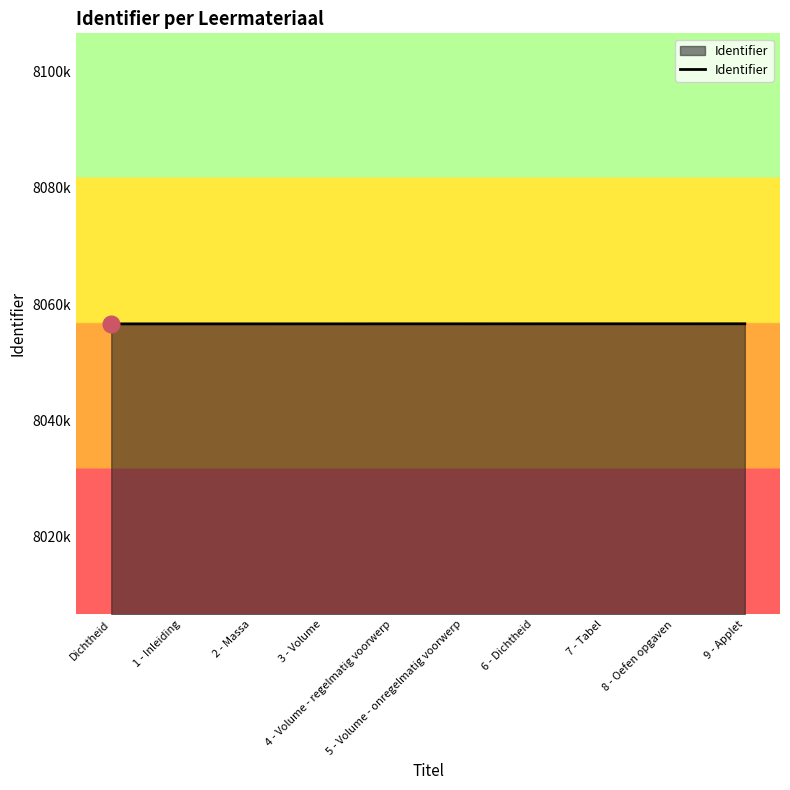

At which category does the chart reach its minimum across all series?

Dichtheid